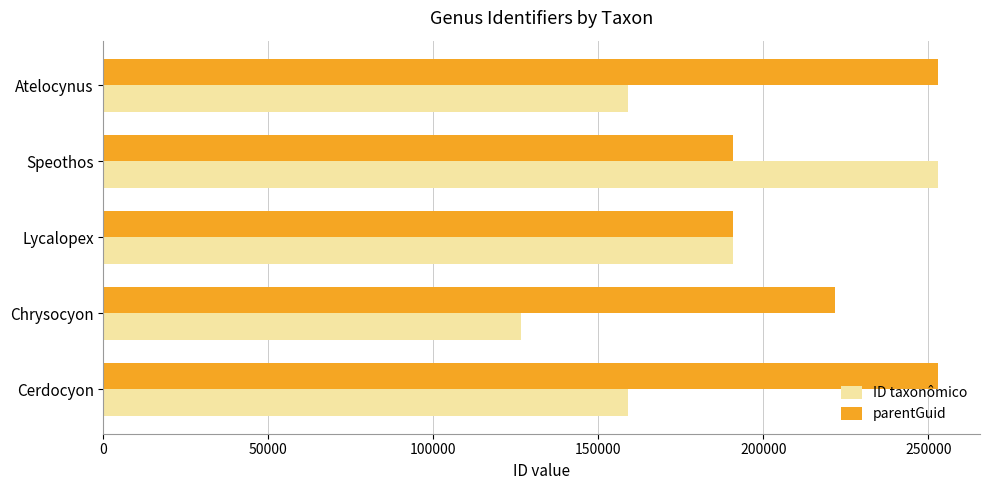

What is the difference between the parentGuid values at Cerdocyon and Speothos?

62210